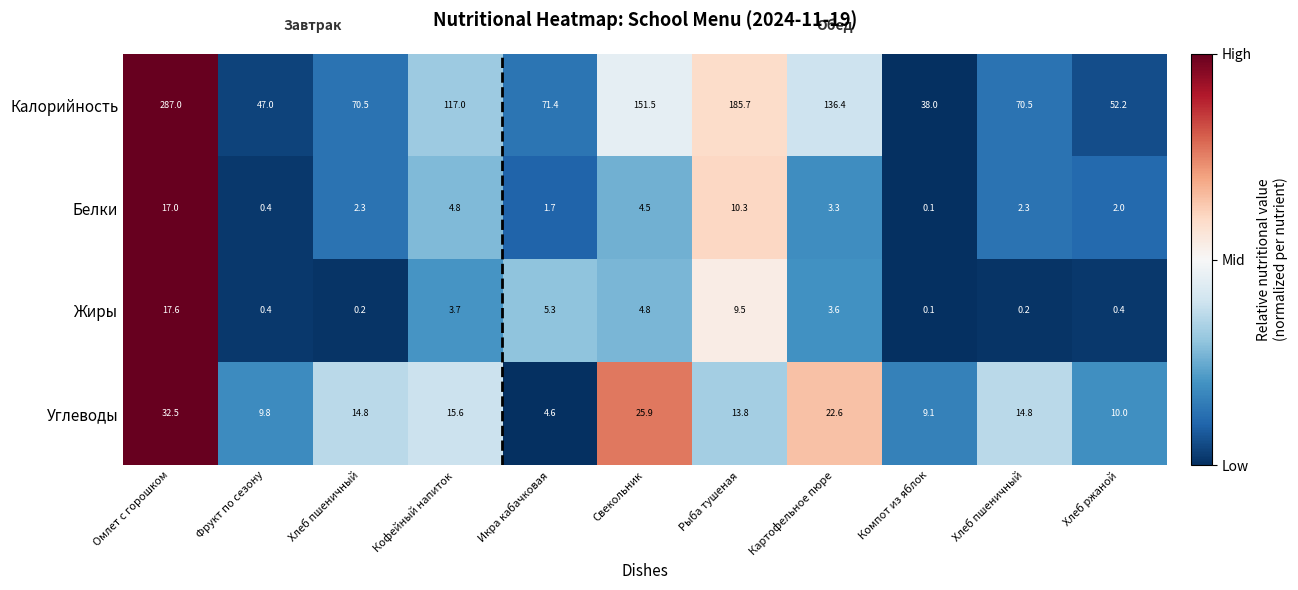

How many data points in Жиры are above 3?

6